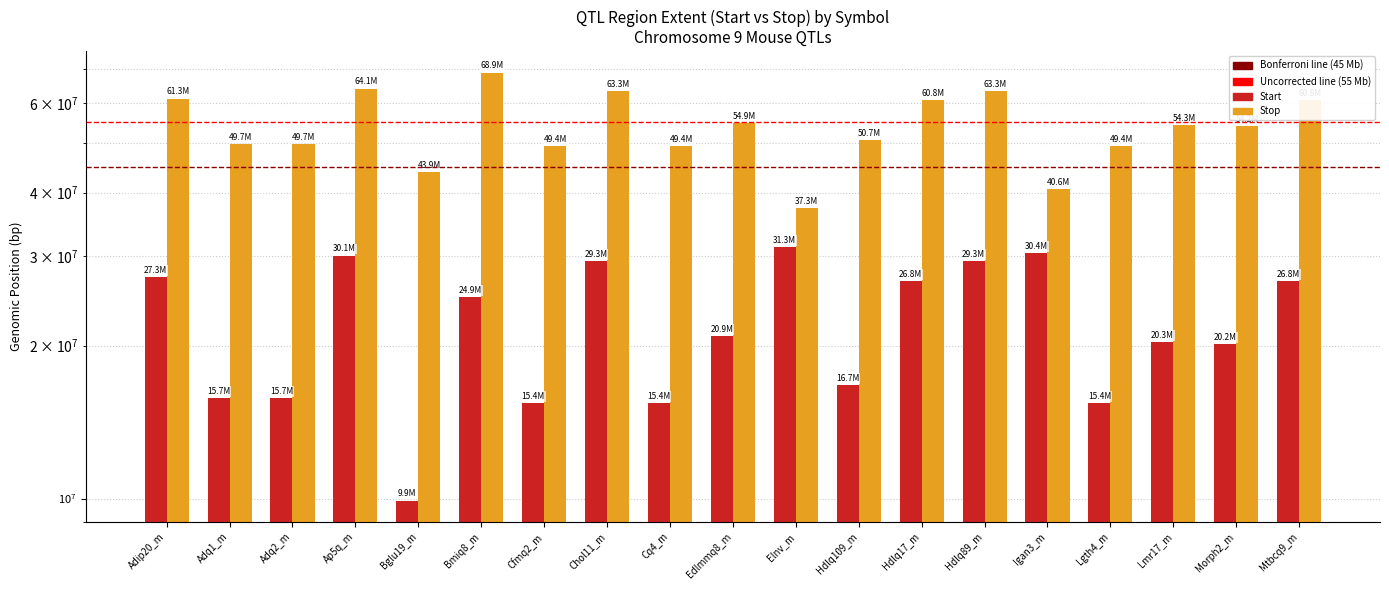

How many series are shown in this chart?

2